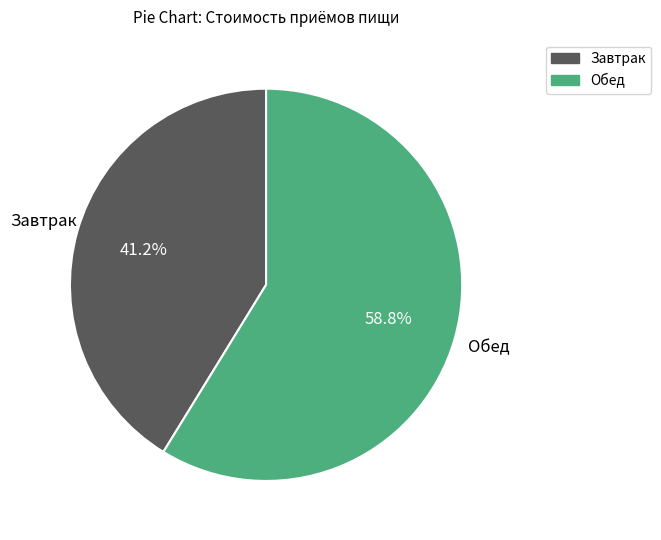

Is there a majority slice in this chart?

Yes